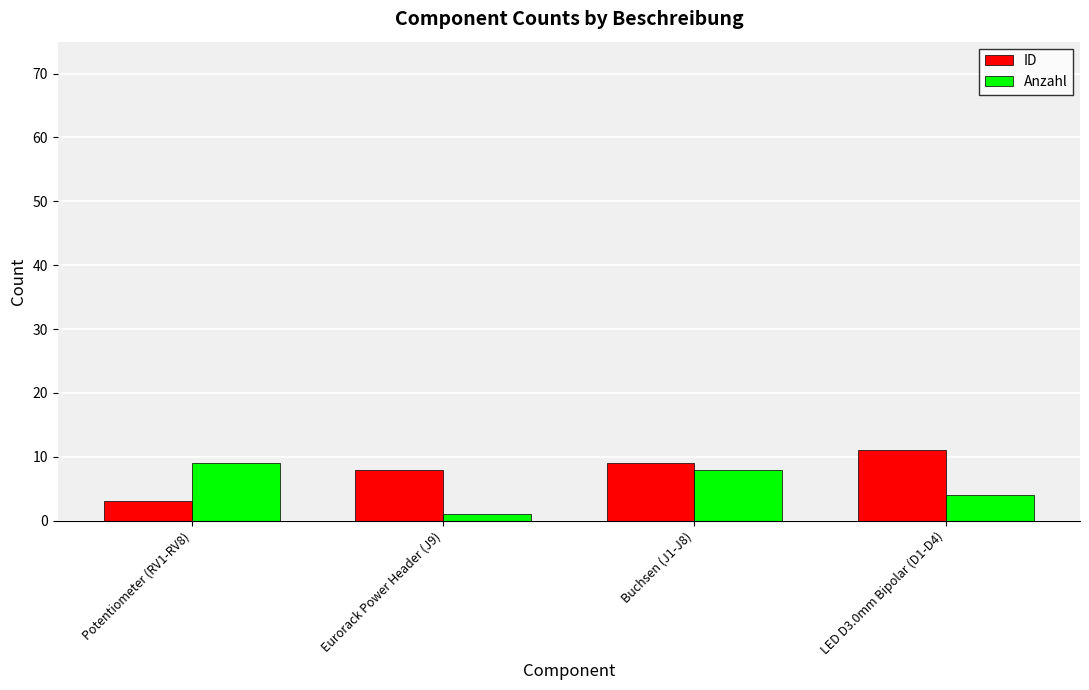

At which label is Anzahl closest to 5?

LED D3.0mm Bipolar (D1-D4)